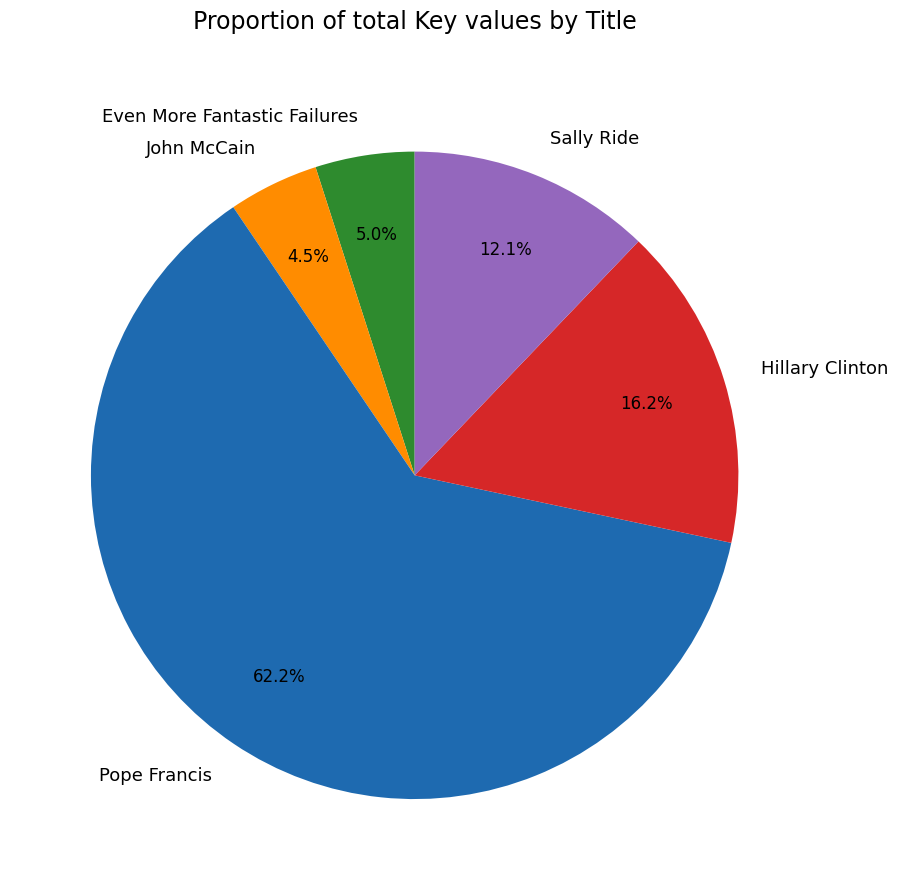

Which has a higher value, Pope Francis or Hillary Clinton?

Pope Francis